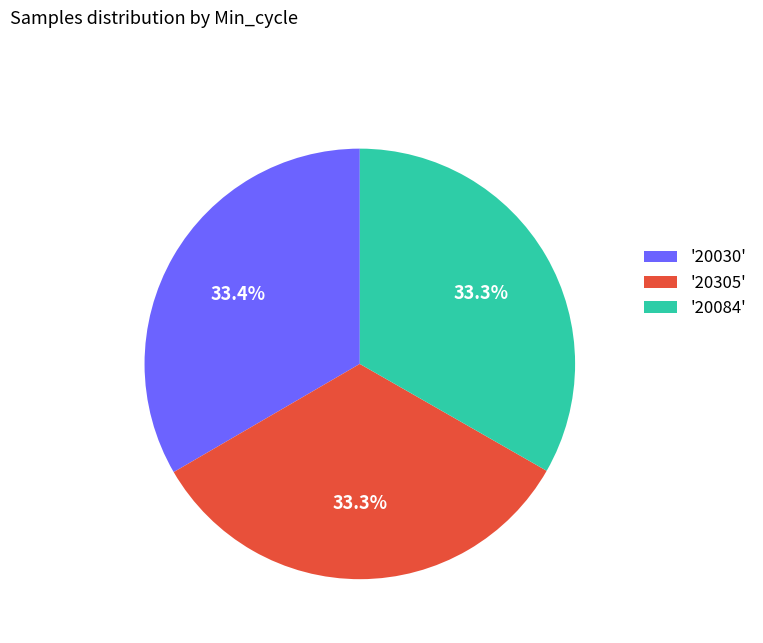

Approximately how many times larger is the value at '20305' compared to '20084'?

1.0